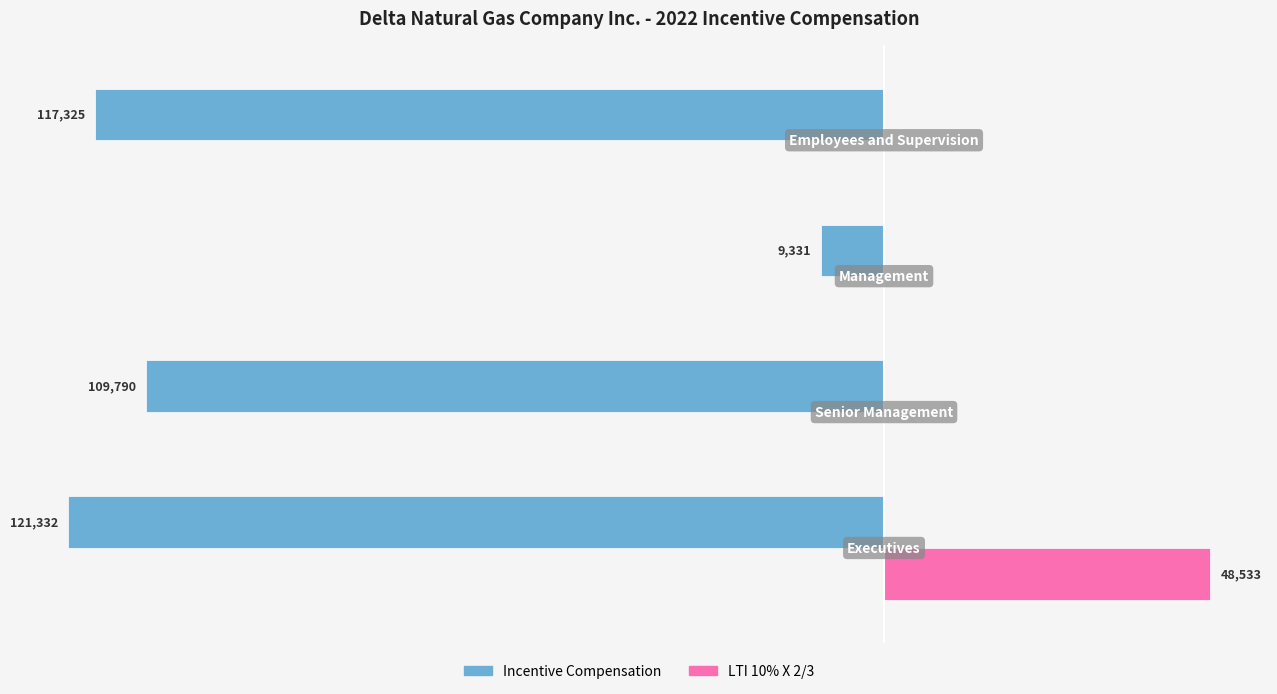

Reading left to right, transcribe all the data shown in this chart.

Incentive Compensation: -121331.5	-109789.5	-9331.2	-117324.9
LTI 10% X 2/3: 48532.6	0.0	0.0	0.0